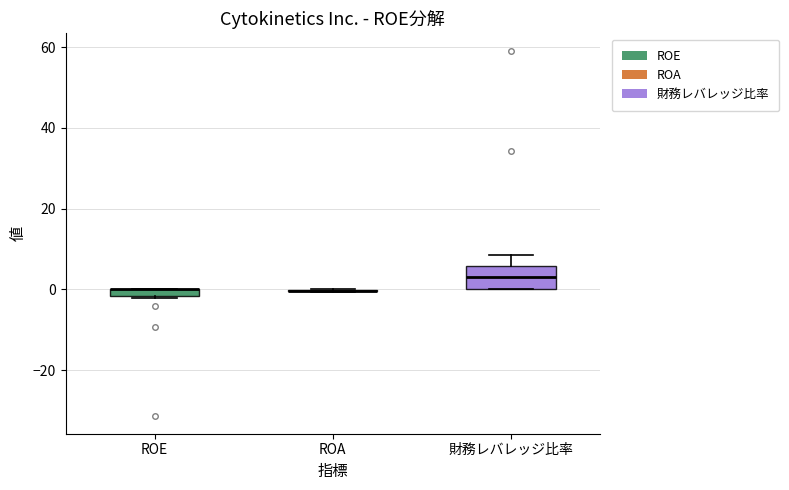

Comparing the boxes themselves (not the whiskers), which one is the tallest?

財務レバレッジ比率